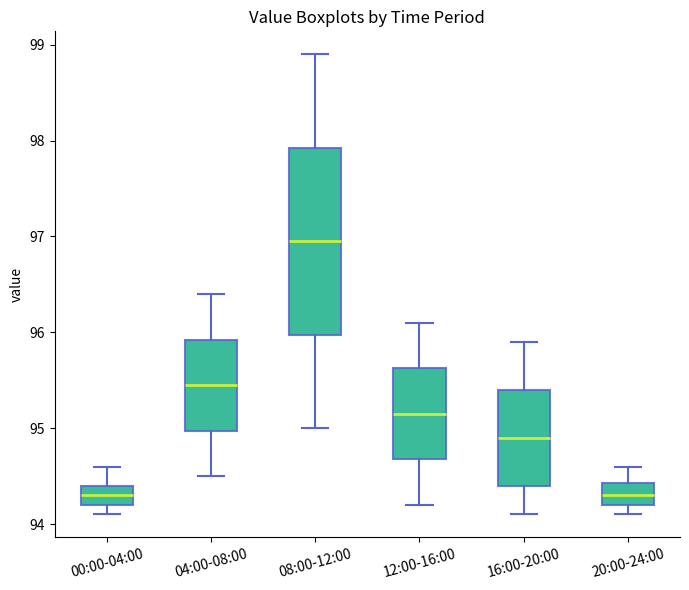

Comparing the boxes themselves (not the whiskers), which one is the tallest?

08:00-12:00